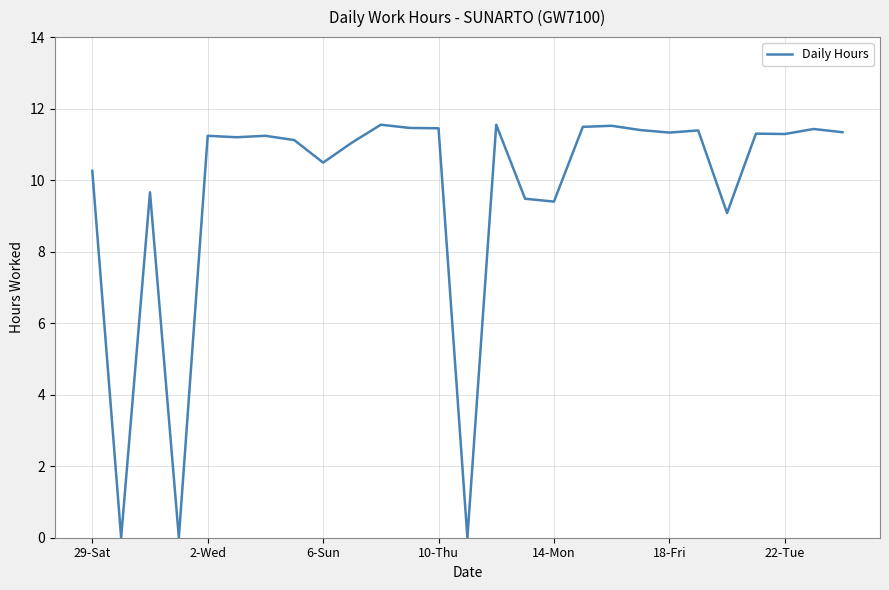

What is the greatest value displayed?

11.6